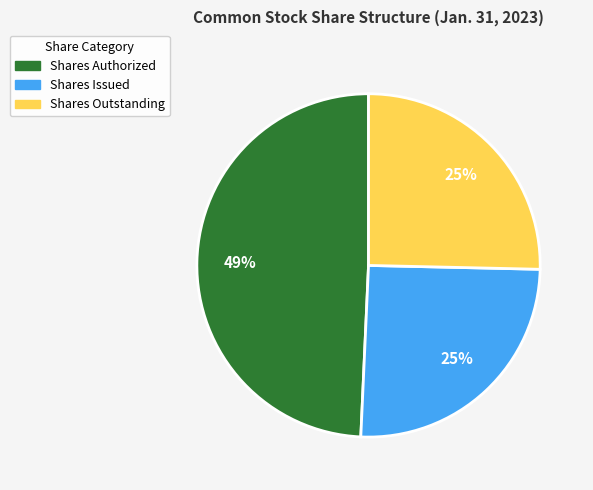

Does any single category account for the majority?

No